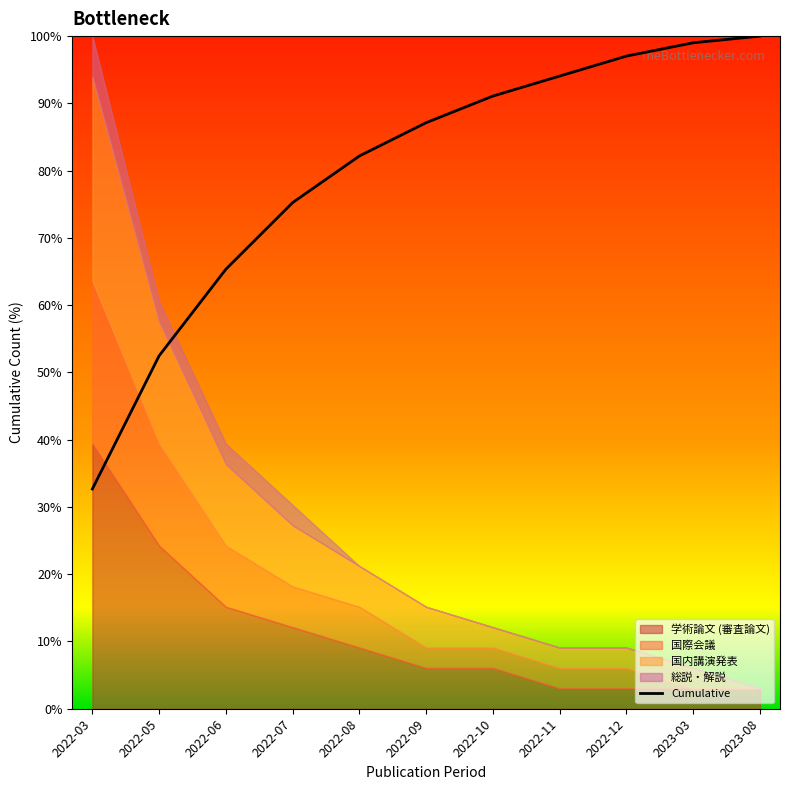

Reading right to left, list all the values displayed in this chart.

2023-08=100.0	2023-03=99.0	2022-12=97.0	2022-11=94.1	2022-10=91.1	2022-09=87.1	2022-08=82.2	2022-07=75.2	2022-06=65.3	2022-05=52.5	2022-03=32.7